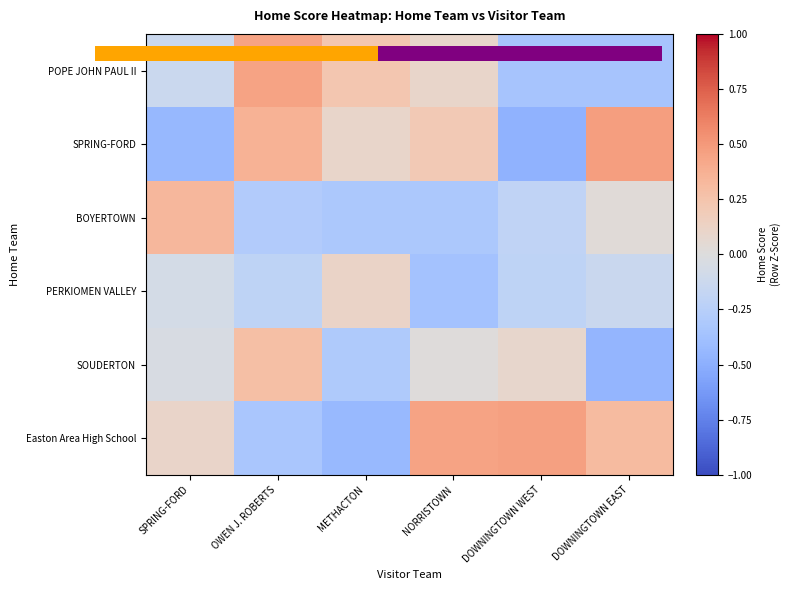

Reading left to right, extract all data points from this chart.

POPE JOHN PAUL II: SPRING-FORD=-0.1	OWEN J. ROBERTS=0.5	METHACTON=0.2	NORRISTOWN=0.1	DOWNINGTOWN WEST=-0.3	DOWNINGTOWN EAST=-0.3
SPRING-FORD: SPRING-FORD=-0.4	OWEN J. ROBERTS=0.4	METHACTON=0.1	NORRISTOWN=0.2	DOWNINGTOWN WEST=-0.5	DOWNINGTOWN EAST=0.5
BOYERTOWN: SPRING-FORD=0.3	OWEN J. ROBERTS=-0.3	METHACTON=-0.3	NORRISTOWN=-0.3	DOWNINGTOWN WEST=-0.2	DOWNINGTOWN EAST=0.0
PERKIOMEN VALLEY: SPRING-FORD=-0.1	OWEN J. ROBERTS=-0.2	METHACTON=0.1	NORRISTOWN=-0.4	DOWNINGTOWN WEST=-0.2	DOWNINGTOWN EAST=-0.1
SOUDERTON: SPRING-FORD=-0.0	OWEN J. ROBERTS=0.3	METHACTON=-0.3	NORRISTOWN=0.0	DOWNINGTOWN WEST=0.1	DOWNINGTOWN EAST=-0.5
Easton Area High School: SPRING-FORD=0.1	OWEN J. ROBERTS=-0.3	METHACTON=-0.4	NORRISTOWN=0.4	DOWNINGTOWN WEST=0.5	DOWNINGTOWN EAST=0.3